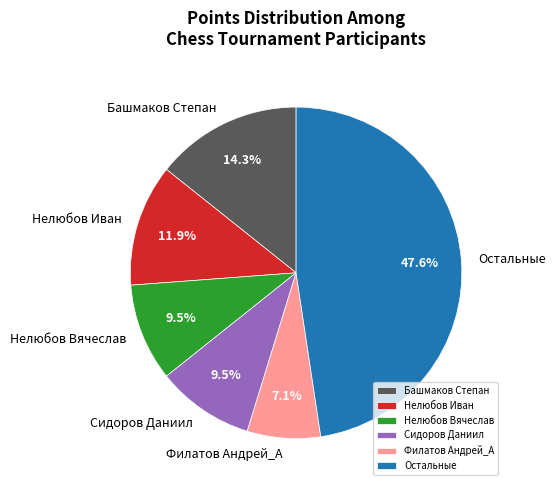

How many segments does this pie chart have?

6